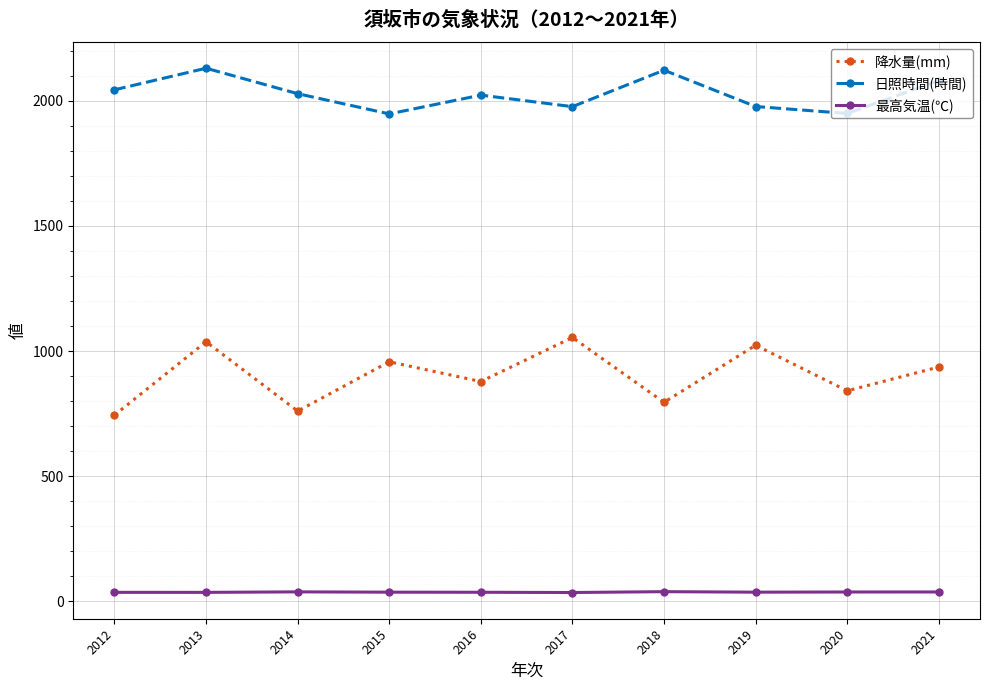

What is the value of the 日照時間(時間) point at the 9th from the left?

1949.1